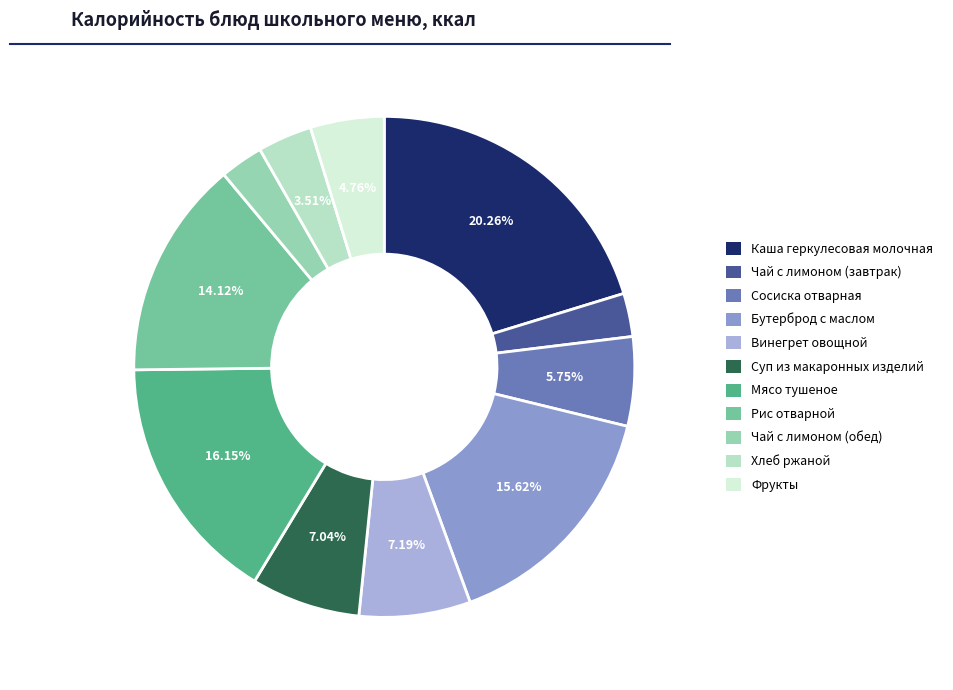

Is it true that Чай с лимоном (обед) is 10% of the pie?

False